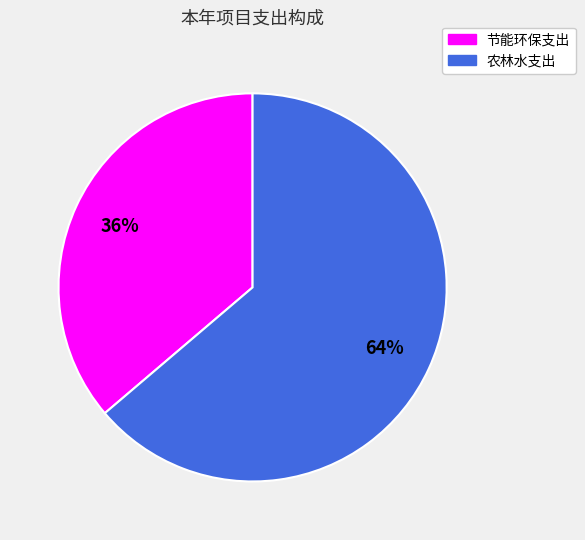

What is the largest slice in the pie chart?

农林水支出